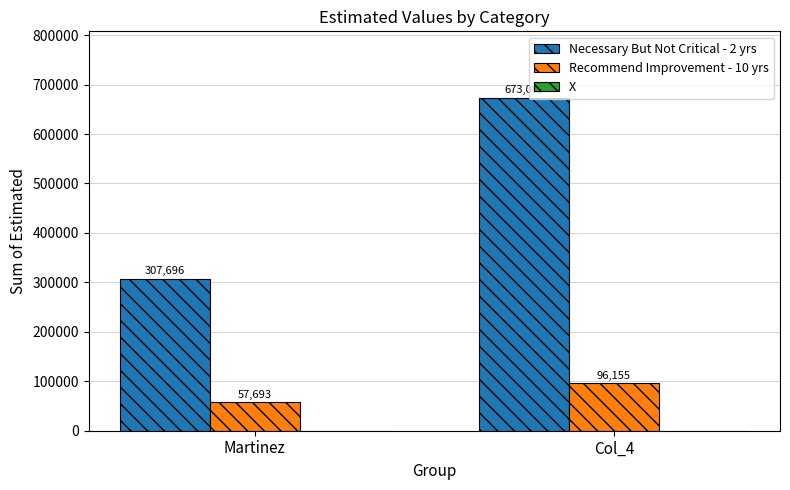

Does the chart contain stacked bars?

No